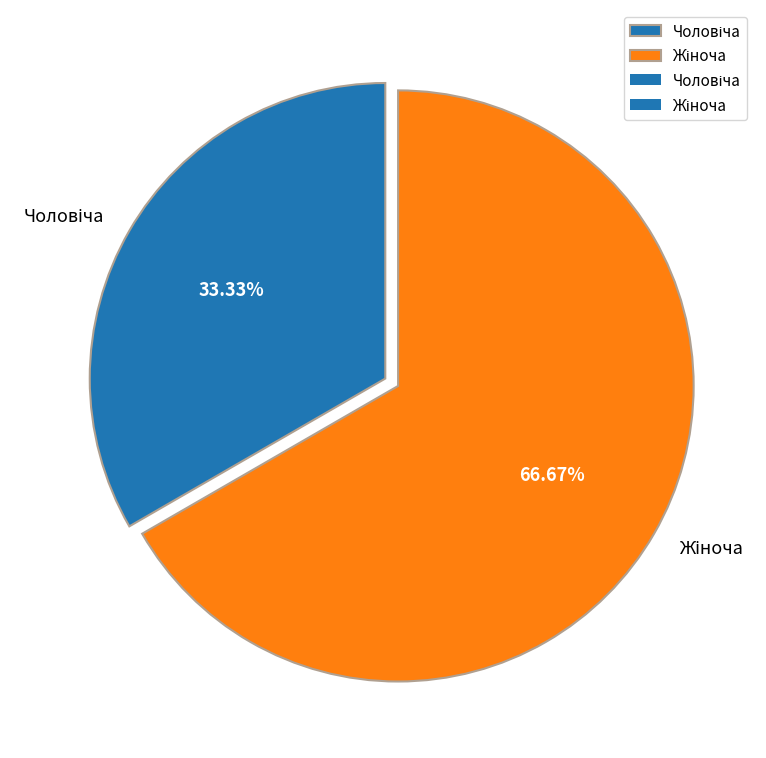

Does any single category account for the majority?

Yes